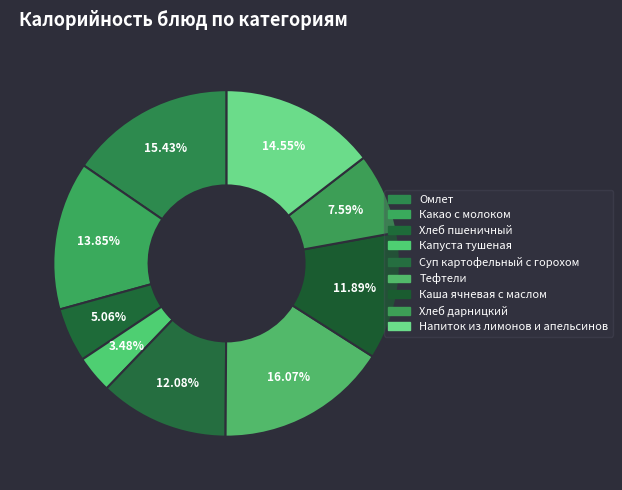

The Каша ячневая с маслом slice represents 1% of the pie. True or false?

False